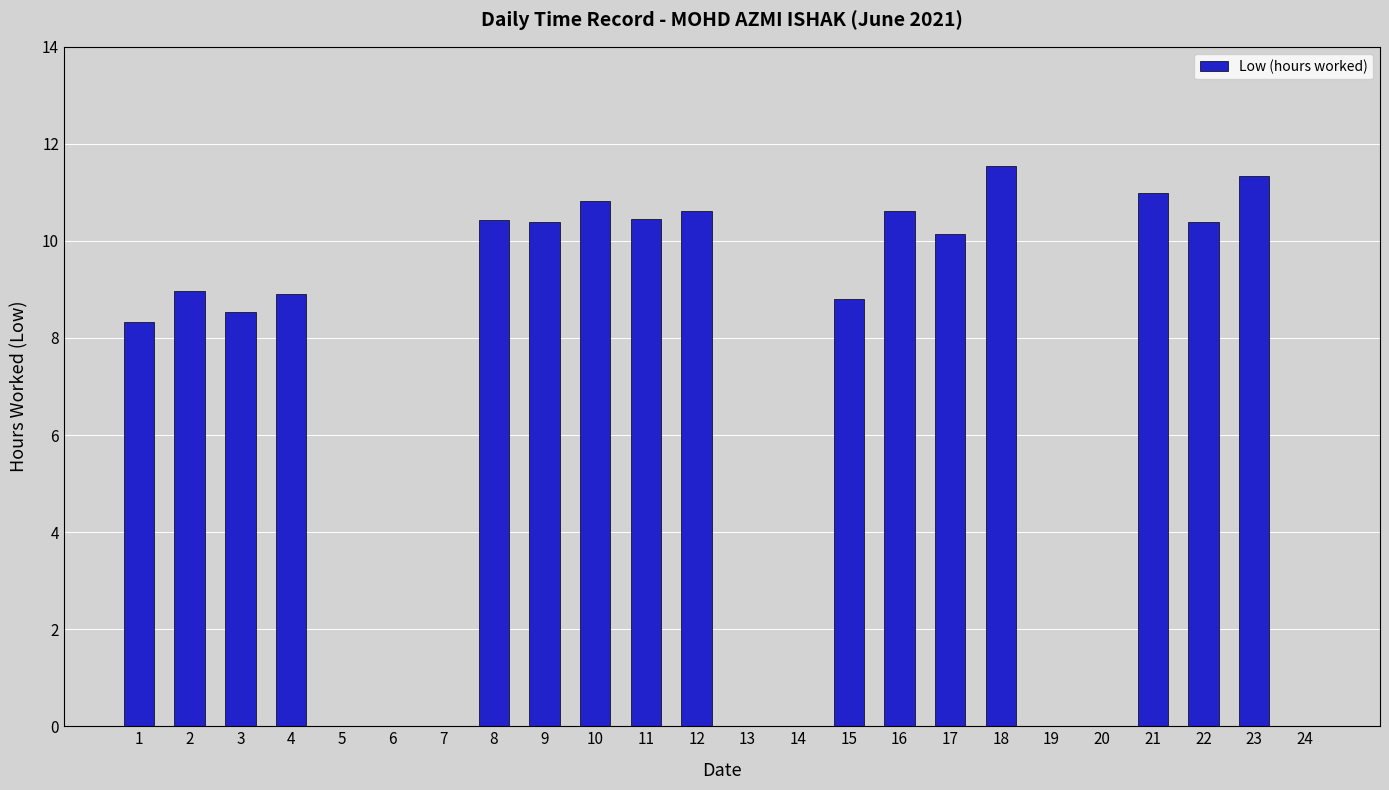

Count the number of data series in this chart.

1